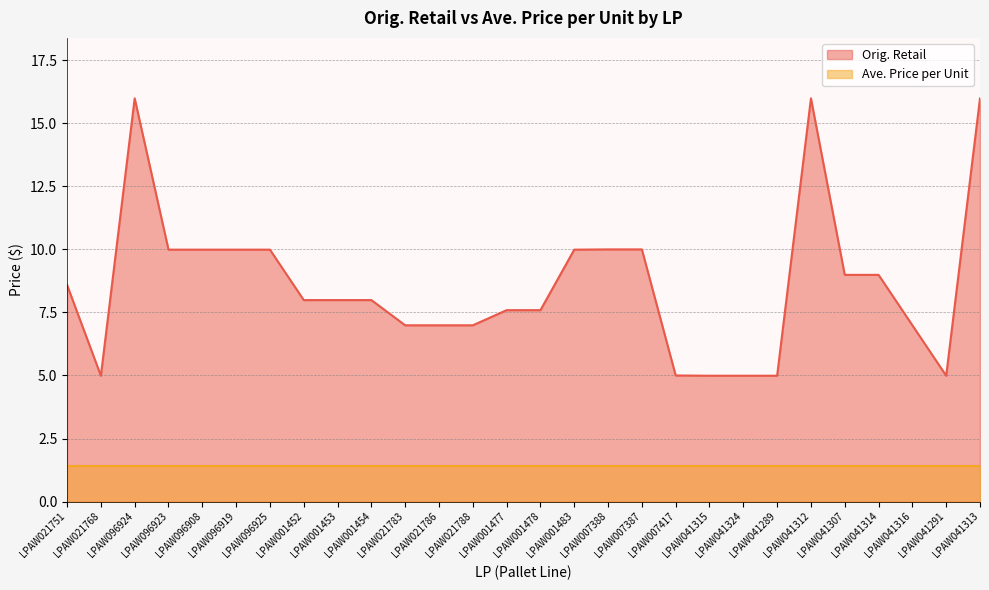

How many data points does each series have?

28